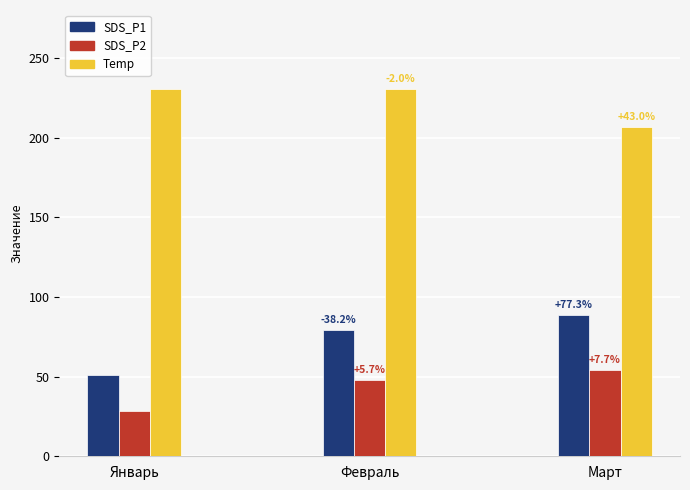

How many groups of bars are there?

3